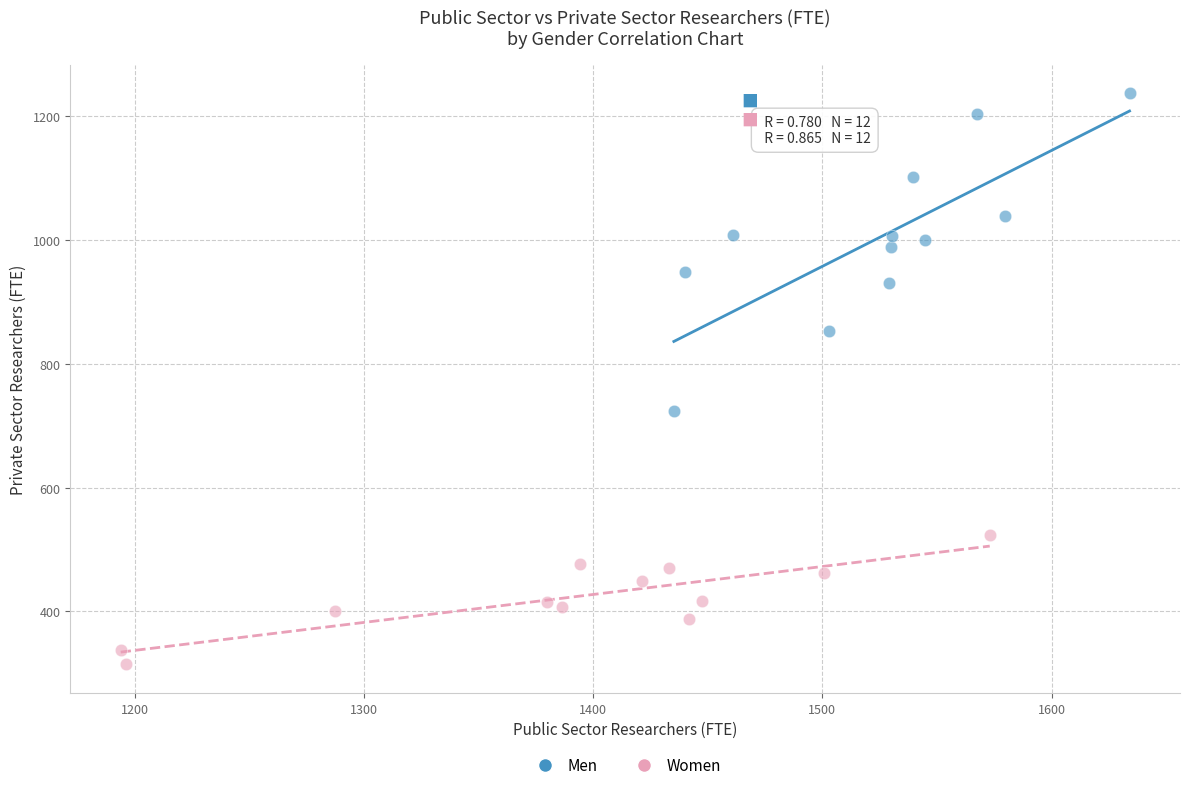

Which series has the largest Y range (max minus min)?

Men